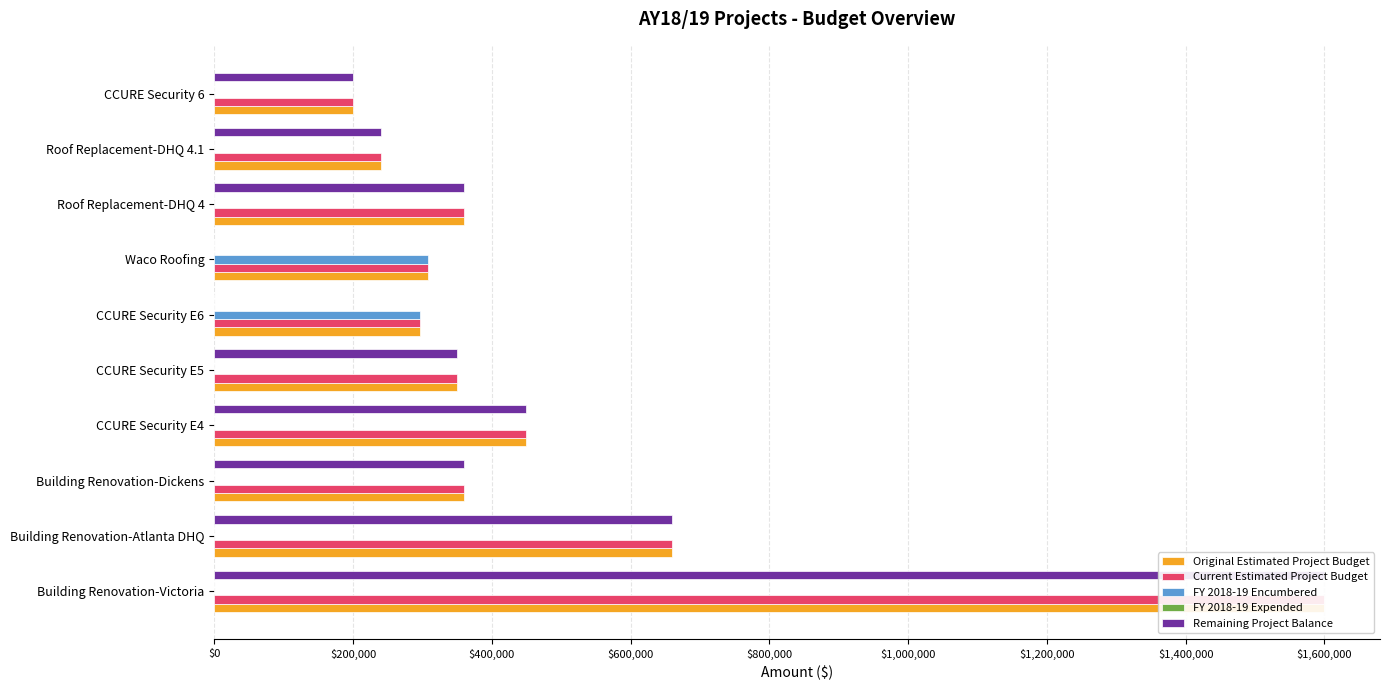

The Remaining Project Balance series shows 0.0 at CCURE Security E6. True or false?

True